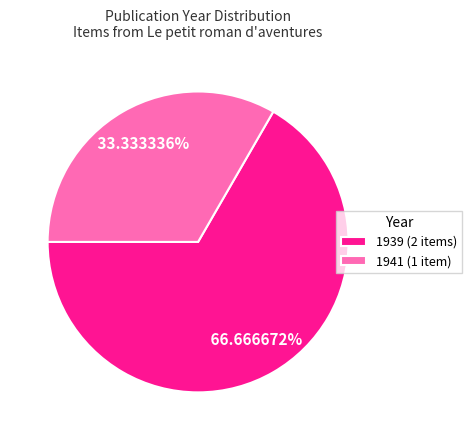

What is the majority slice?

1939 (2 items)